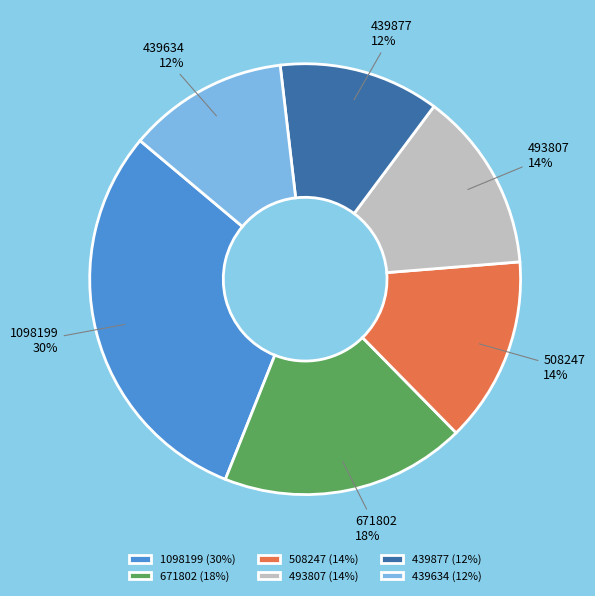

Which has a higher value, 671802 or 508247?

671802